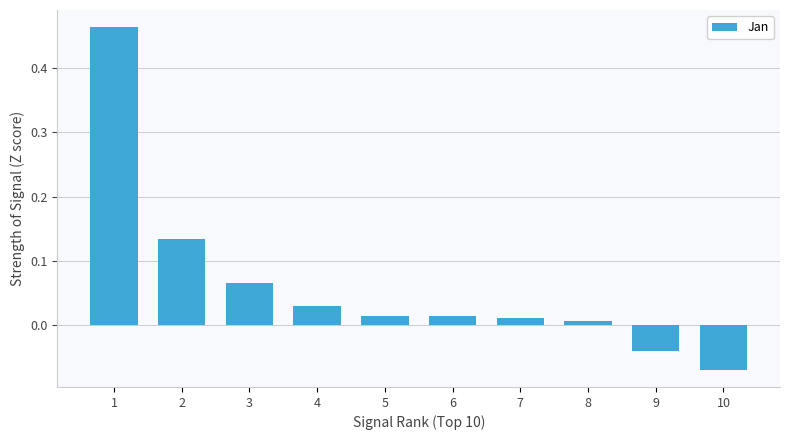

What is the sum of all values?

0.6